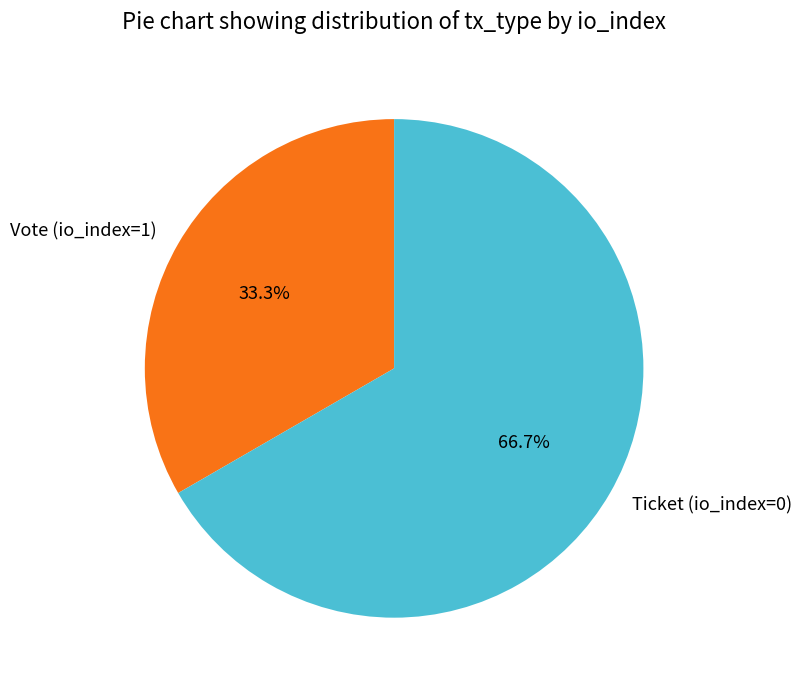

To the nearest percent, what is the difference between the largest and smallest slice percentages?

33%